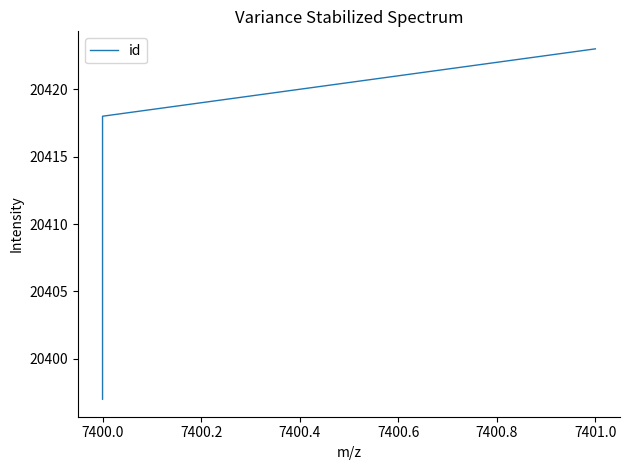

True or false: there are more than 1 points higher than both neighbors.

False